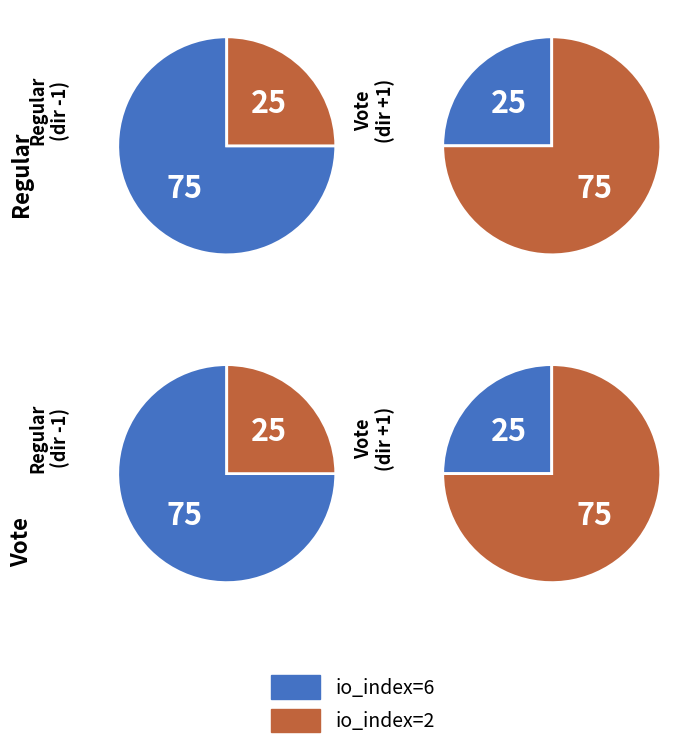

Between io_index=2 and io_index=6, which is larger?

io_index=6